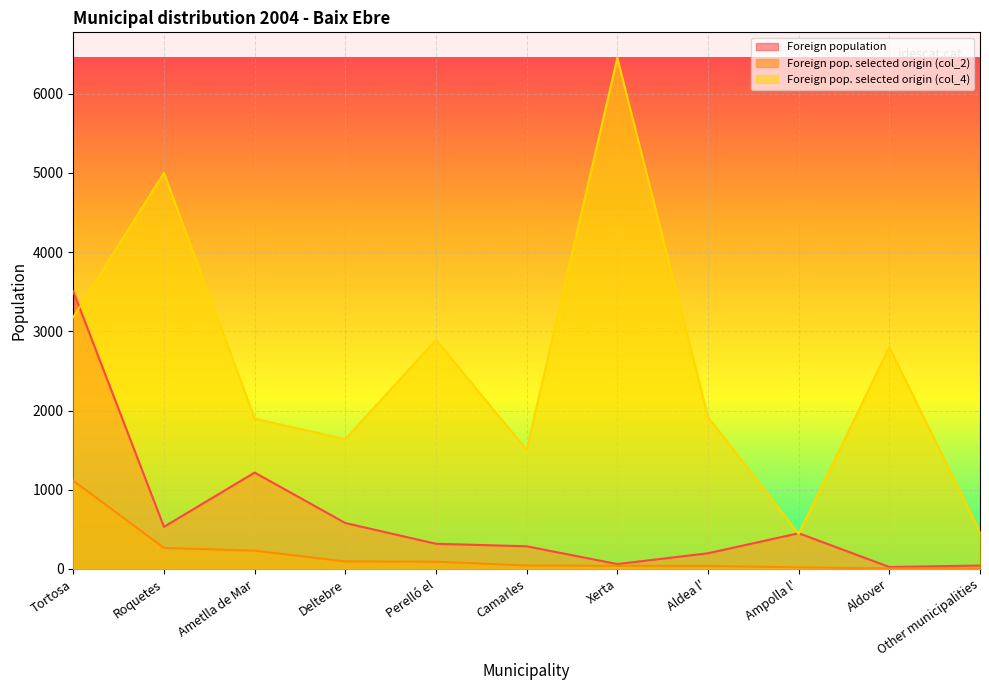

How many lines are shown in the chart?

3